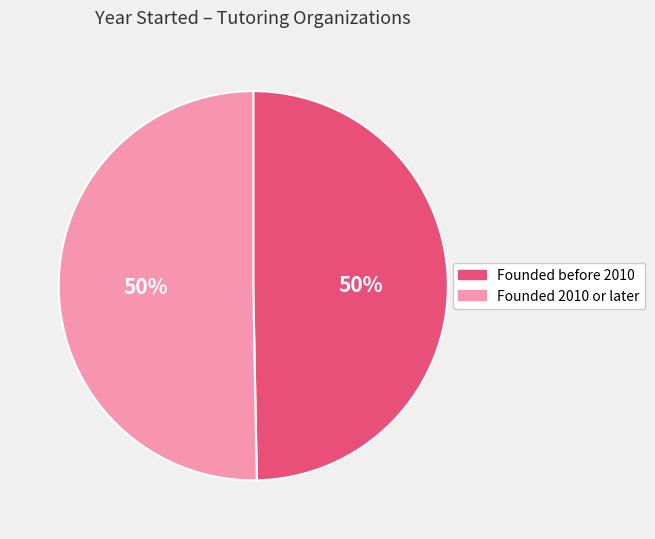

How many segments does this pie chart have?

2